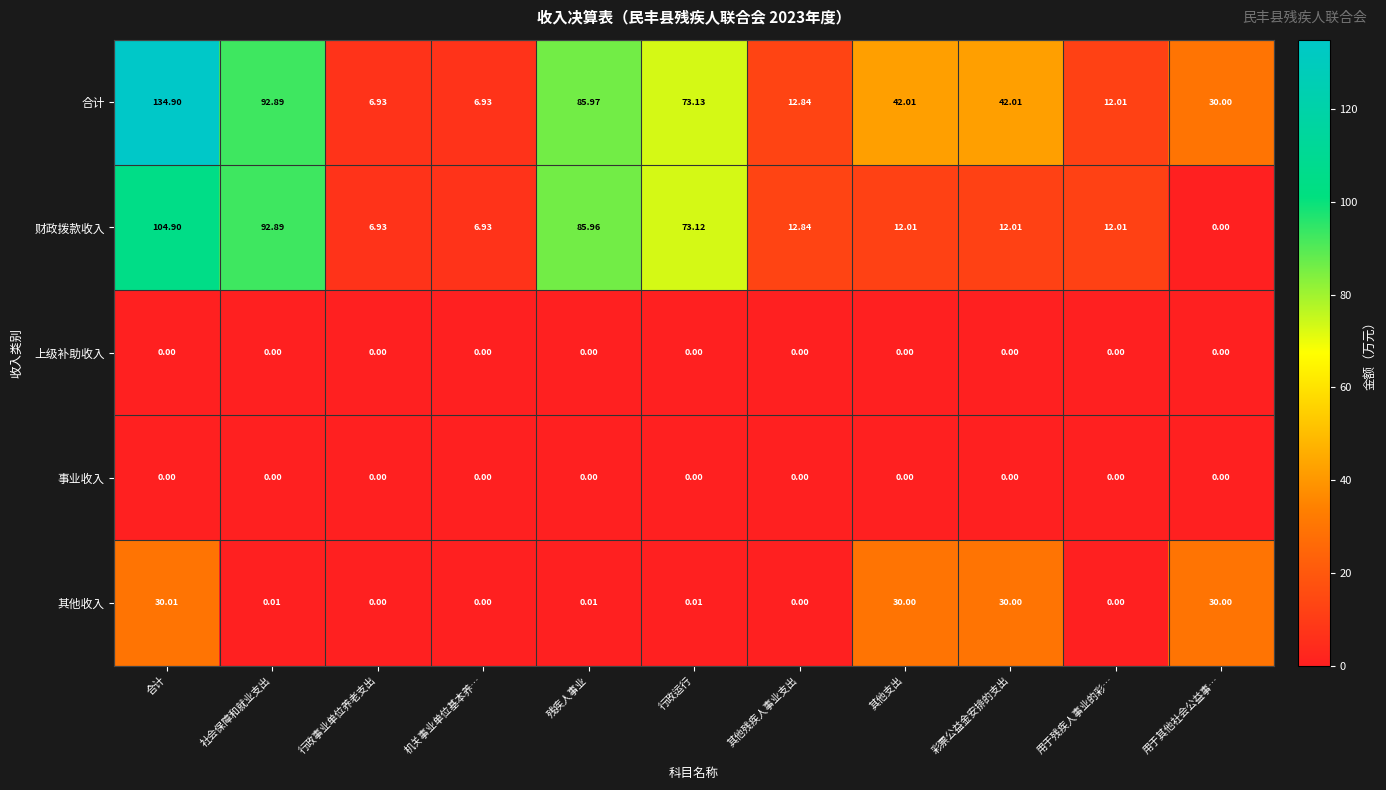

Is the value of 其他收入 at 残疾人事业 greater than the value of 财政拨款收入 at 社会保障和就业支出?

No